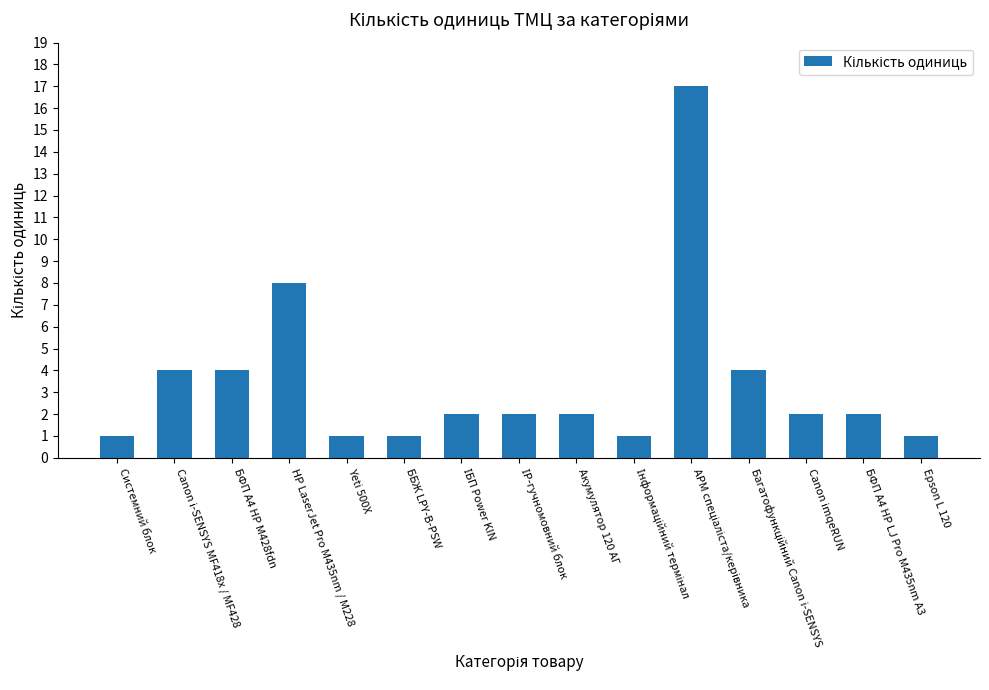

What is the average value?

3